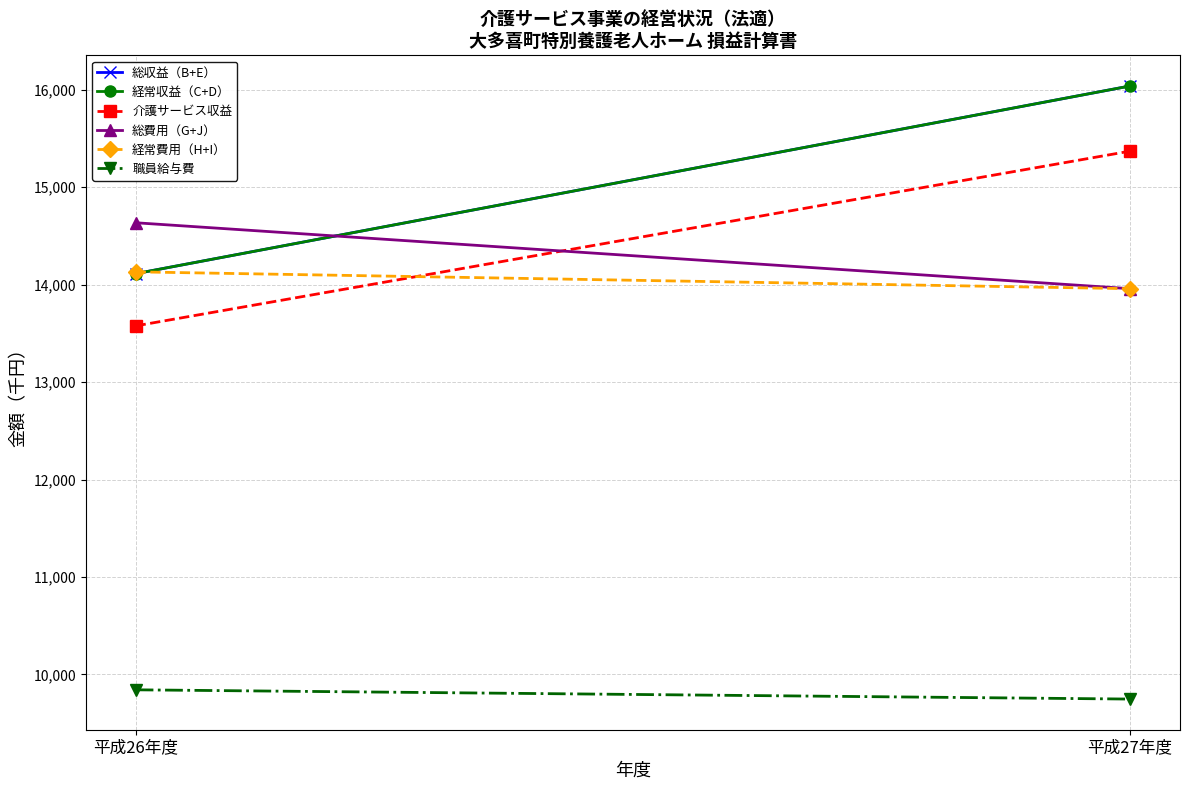

At 平成27年度, list the series in order from smallest to largest.

職員給与費, 総費用（G+J）, 経常費用（H+I）, 介護サービス収益, 総収益（B+E）, 経常収益（C+D）